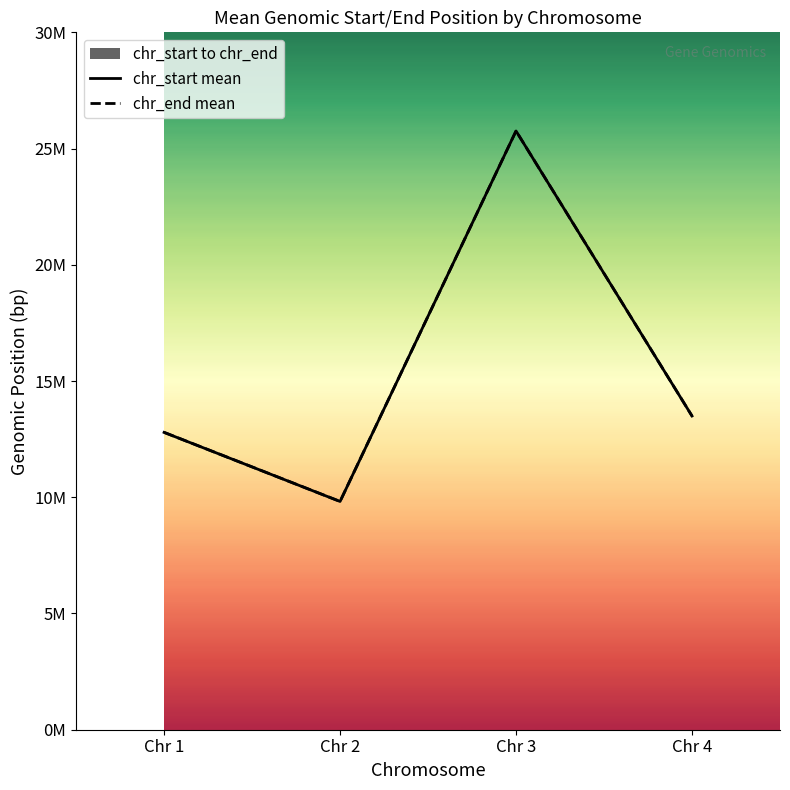

Where is chr_end mean nearest to the value 17789264?

Chr 4